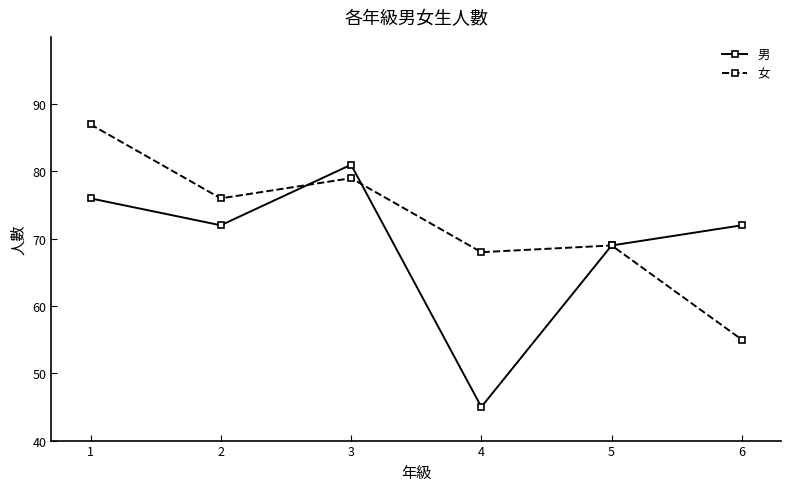

Where is the first local minimum for 男?

2